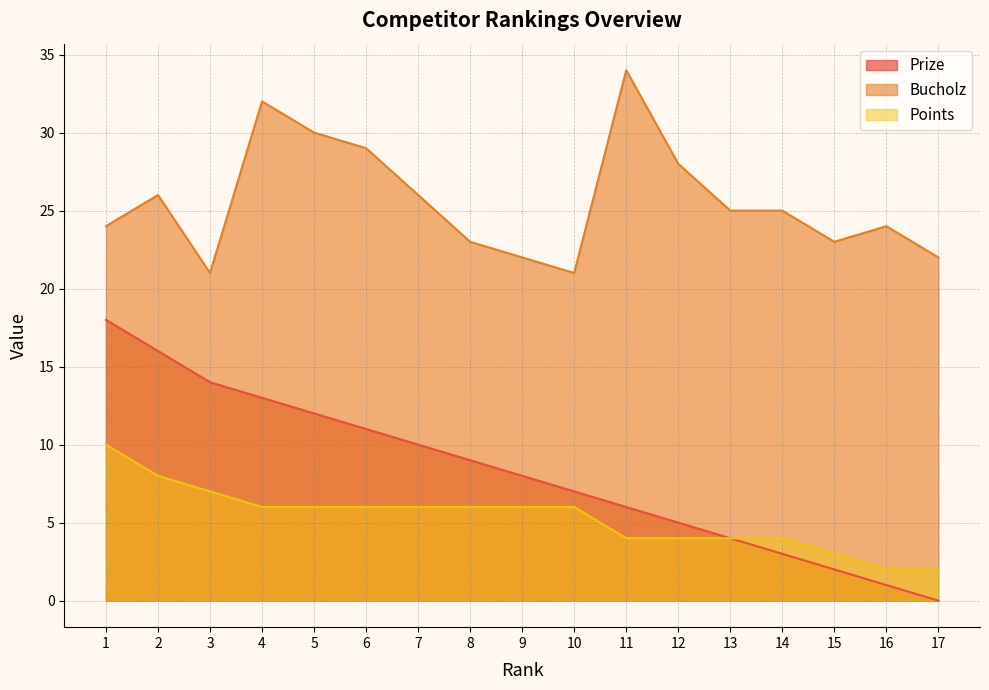

True or false: Points and Prize intersect in this chart.

False